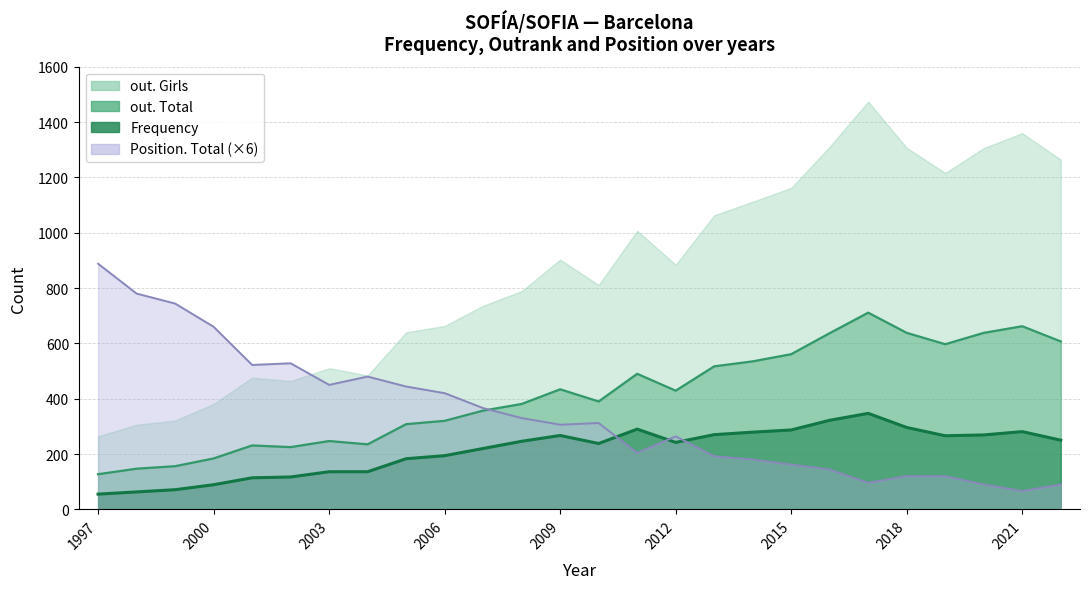

The value of Frequency at 2001 is 60. True or false?

False